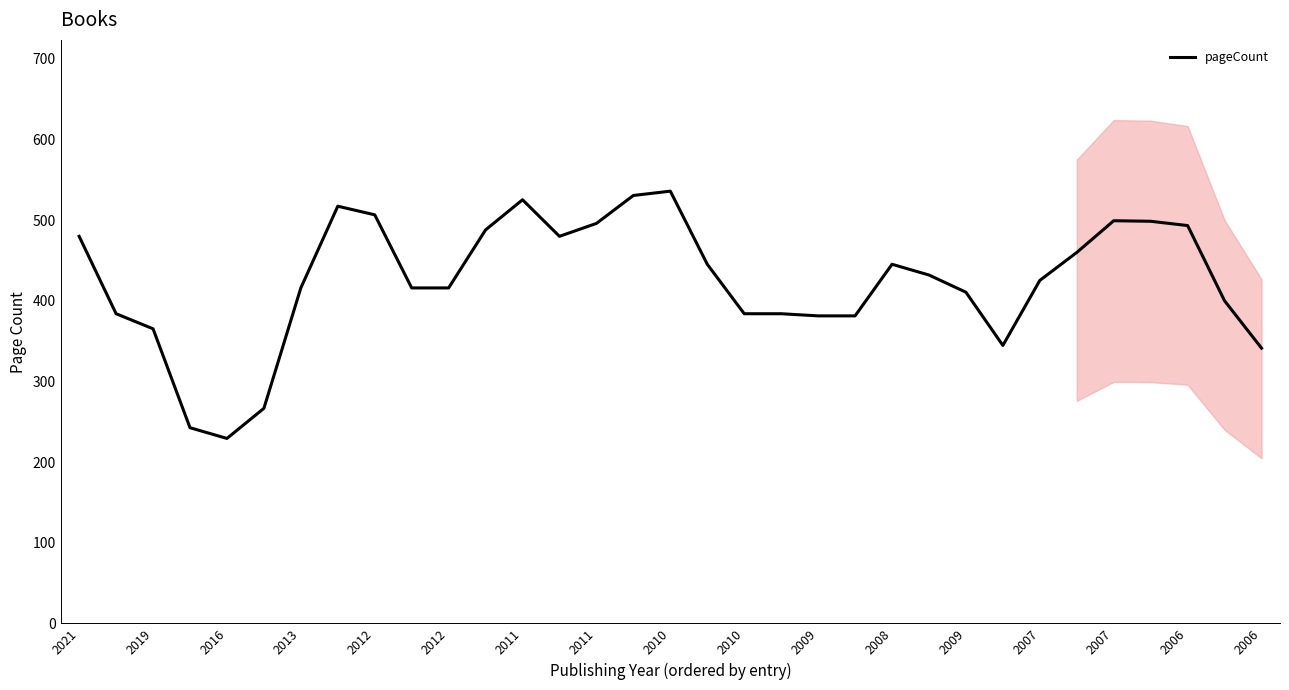

Is this an area chart (filled region under the line)?

No